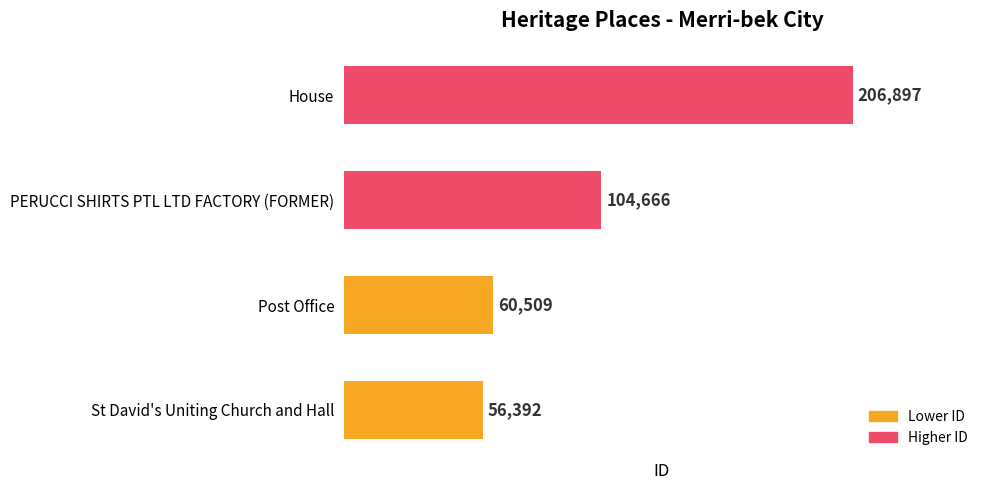

The value at House is 206897. True or false?

True